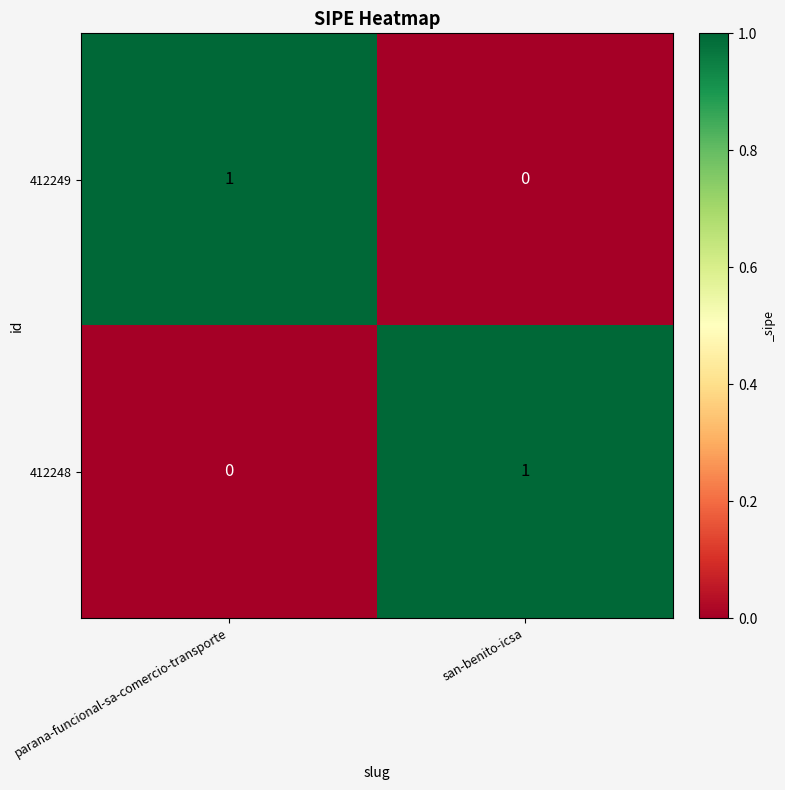

The 412248 series shows 0 at parana-funcional-sa-comercio-transporte. True or false?

True